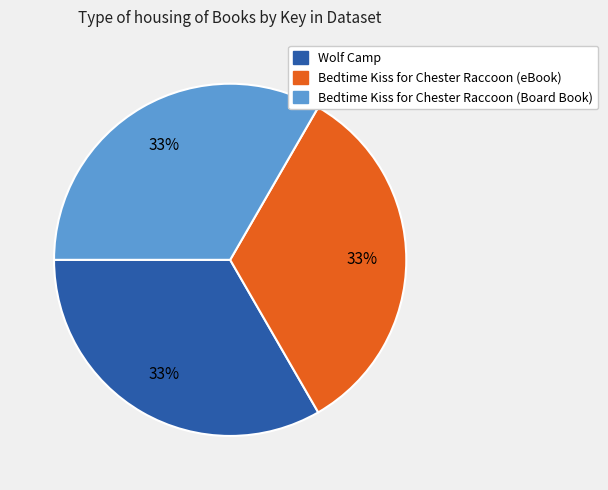

Count the number of slices in the pie.

3